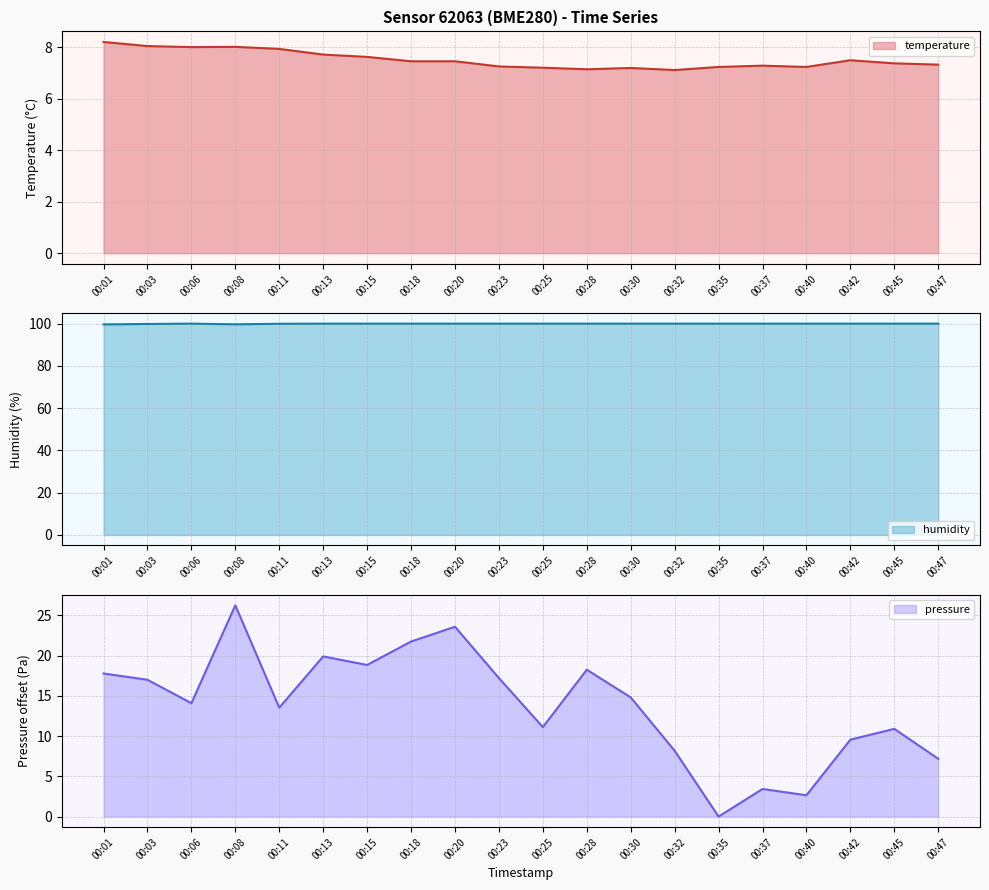

How many lines are shown in the chart?

3